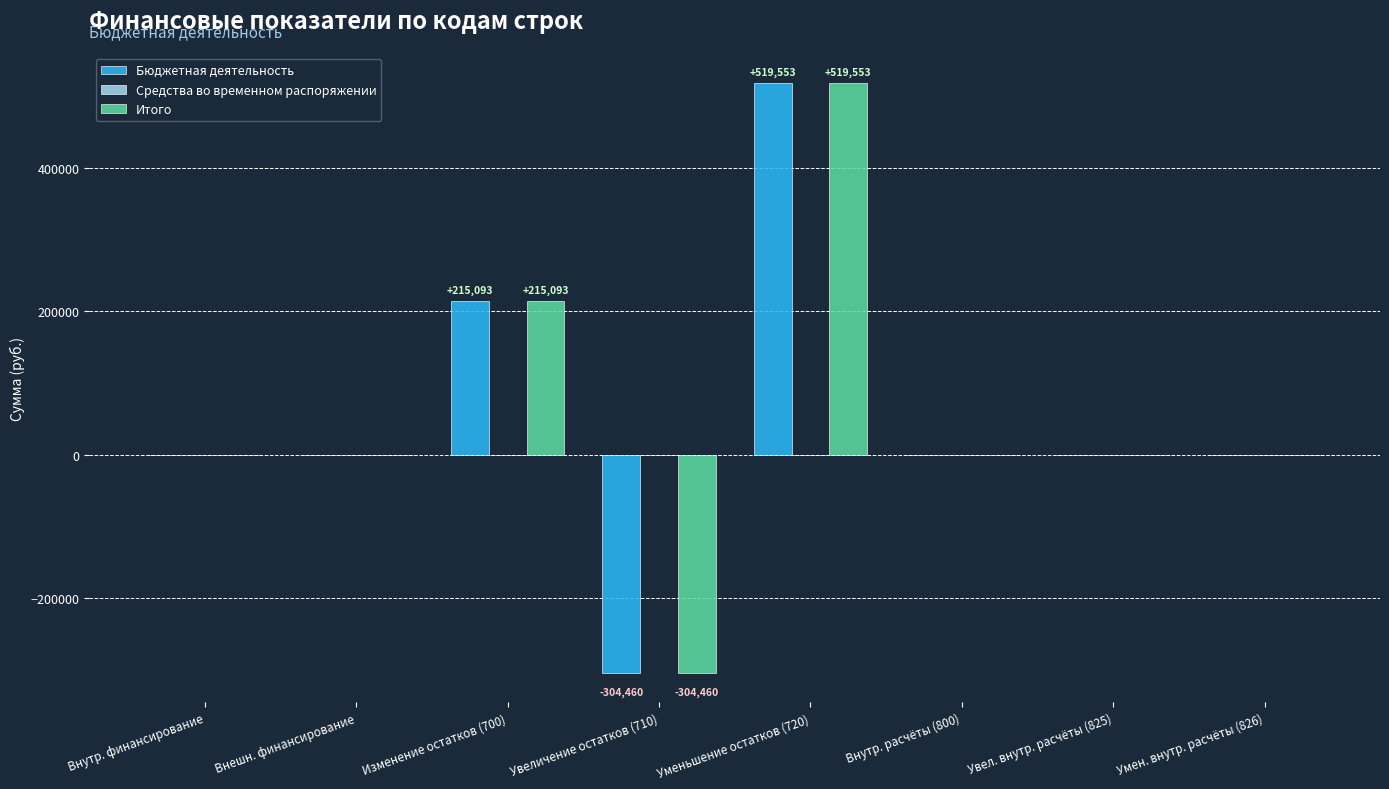

The value of Итого at Уменьшение остатков (720) is 109616.0. True or false?

False